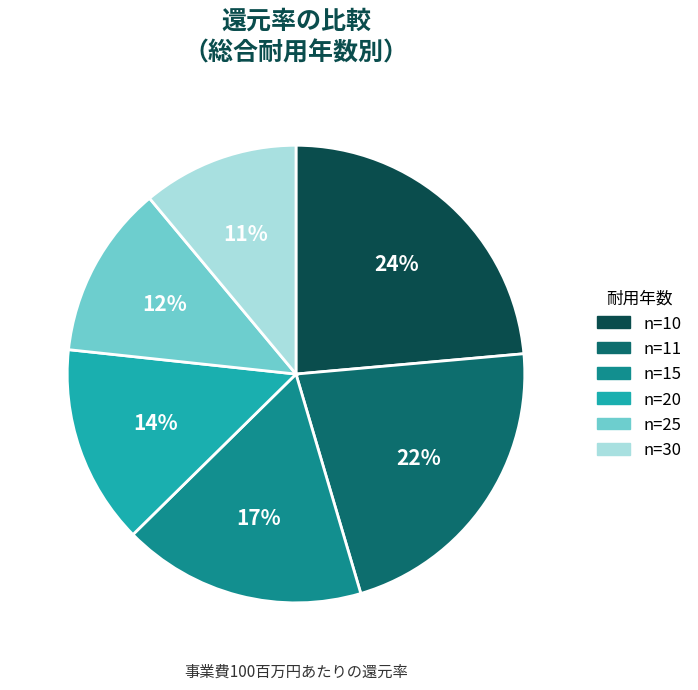

Rank the categories by value from highest to lowest.

n=10, n=11, n=15, n=20, n=25, n=30